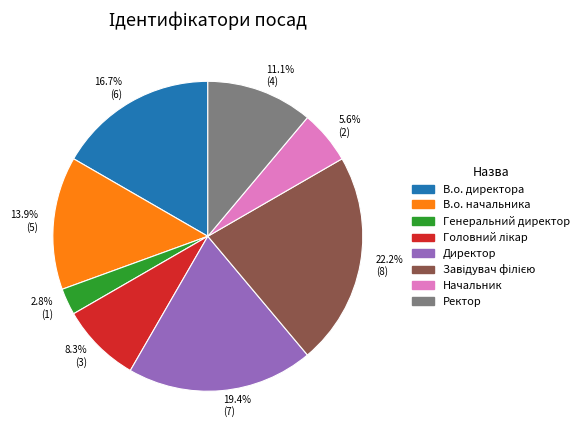

Does Генеральний директор account for over 50% of the chart?

No